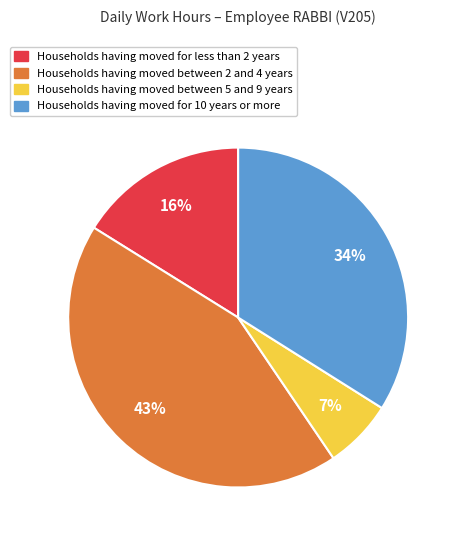

Does any single category account for the majority?

No